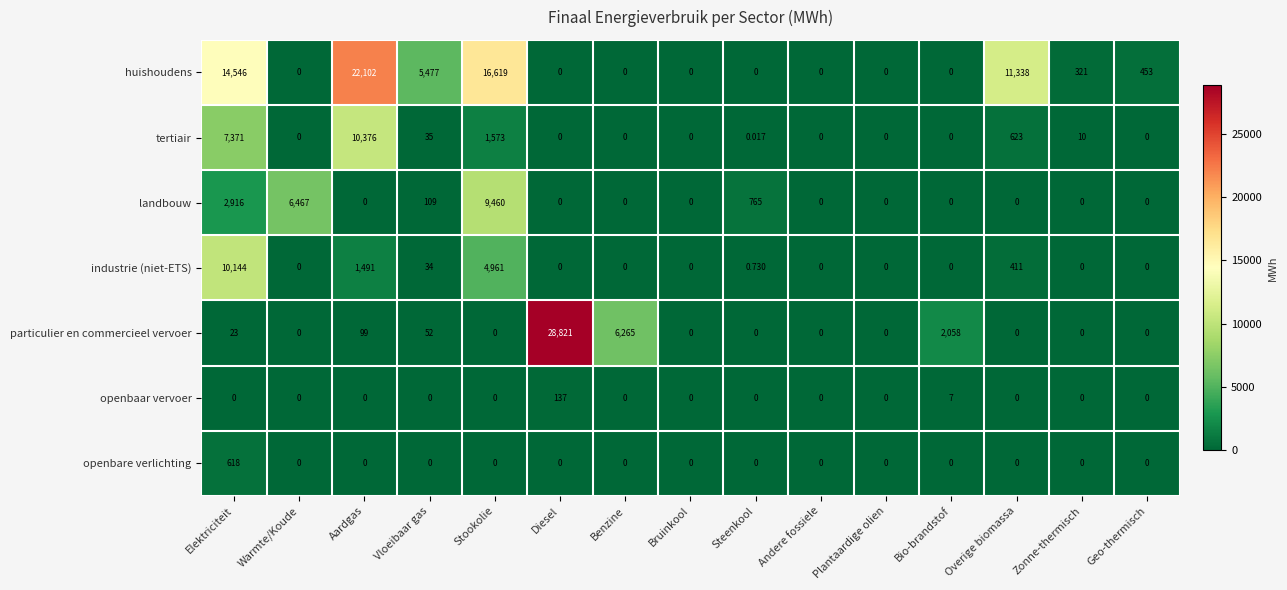

Which series changed the most between Vloeibaar gas and Geo-thermisch?

huishoudens